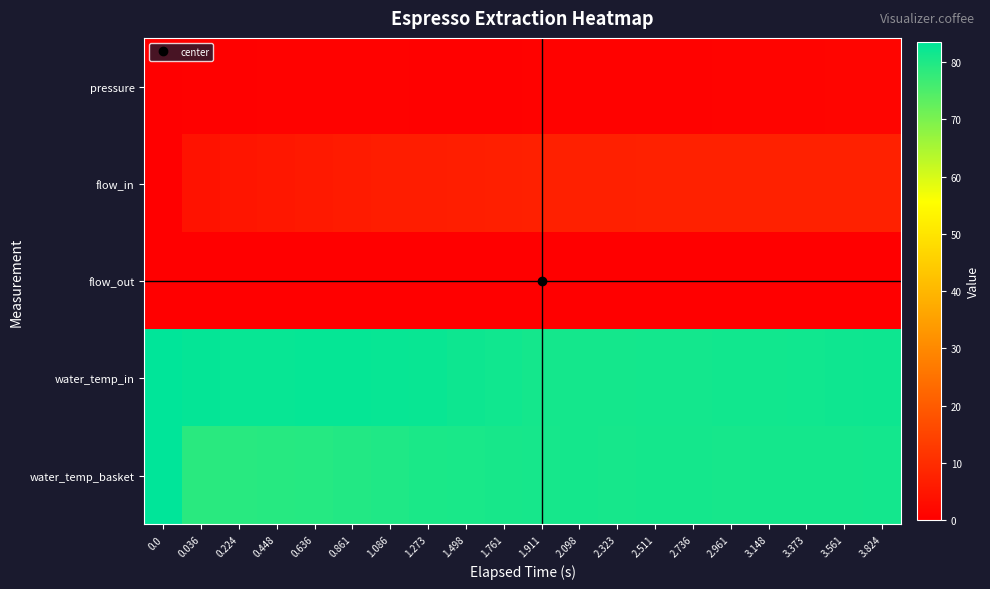

At how many categories does at least one series exceed 39?

20